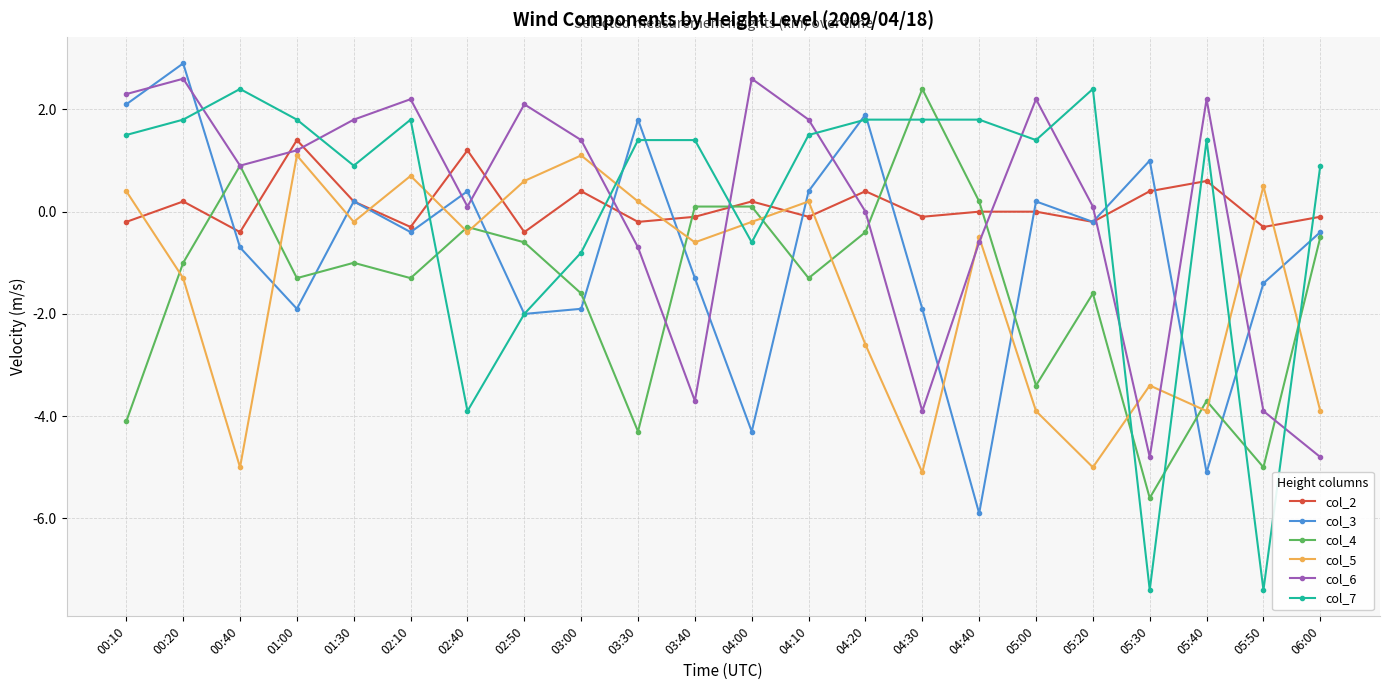

At which category does col_7 reach its first local valley?

01:30